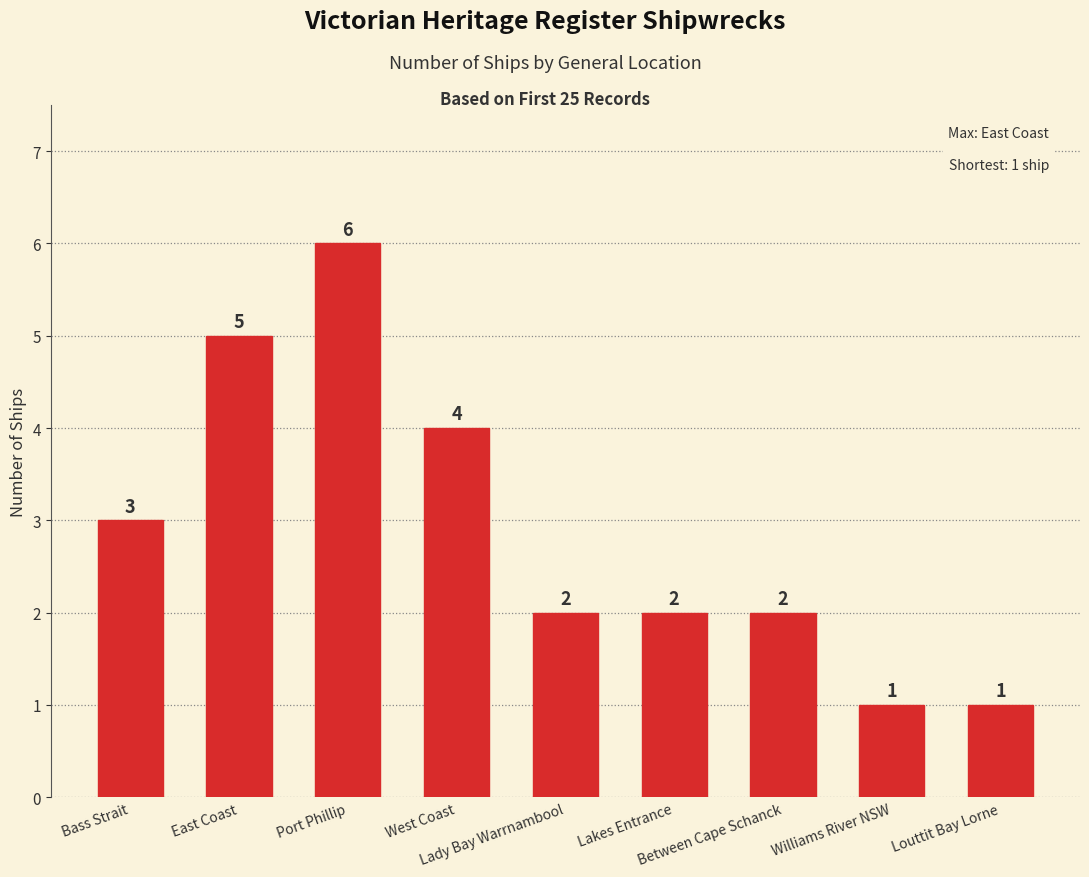

What is the change in value from East Coast to Lady Bay Warrnambool?

-3